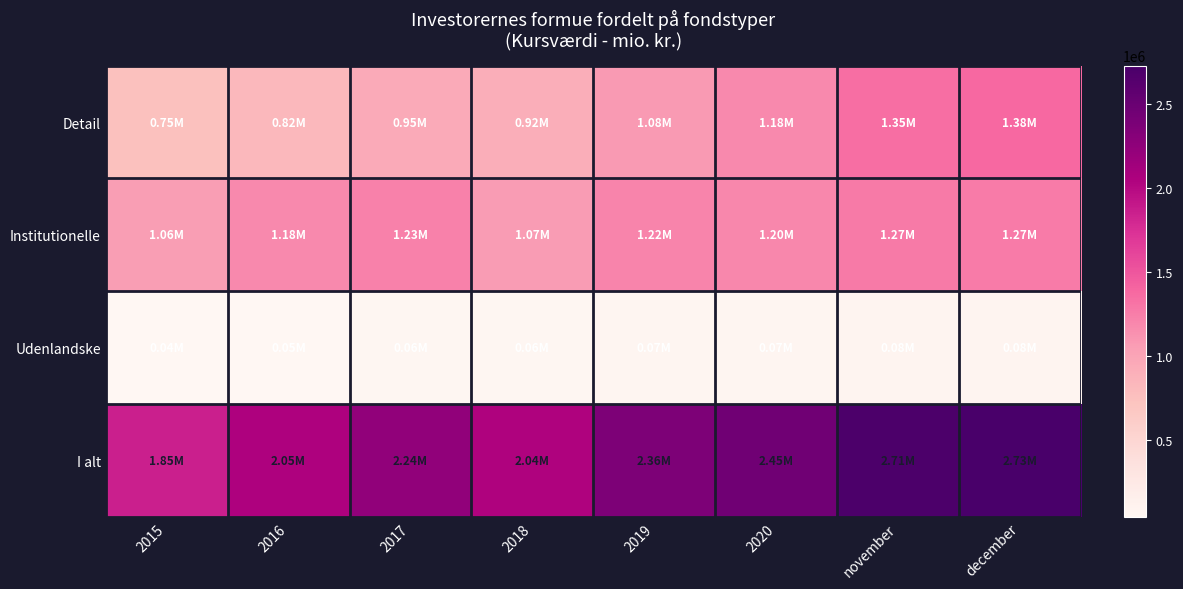

Which category has the lowest value across all series?

2015